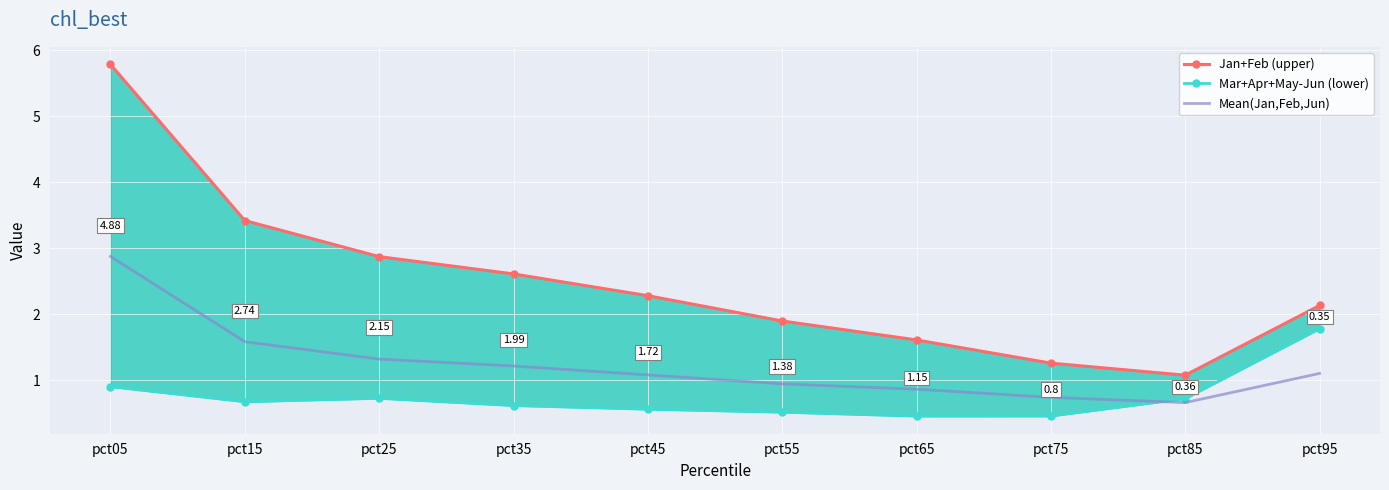

True or false: Jan+Feb (upper) and Mean(Jan,Feb,Jun) cross at least once.

False